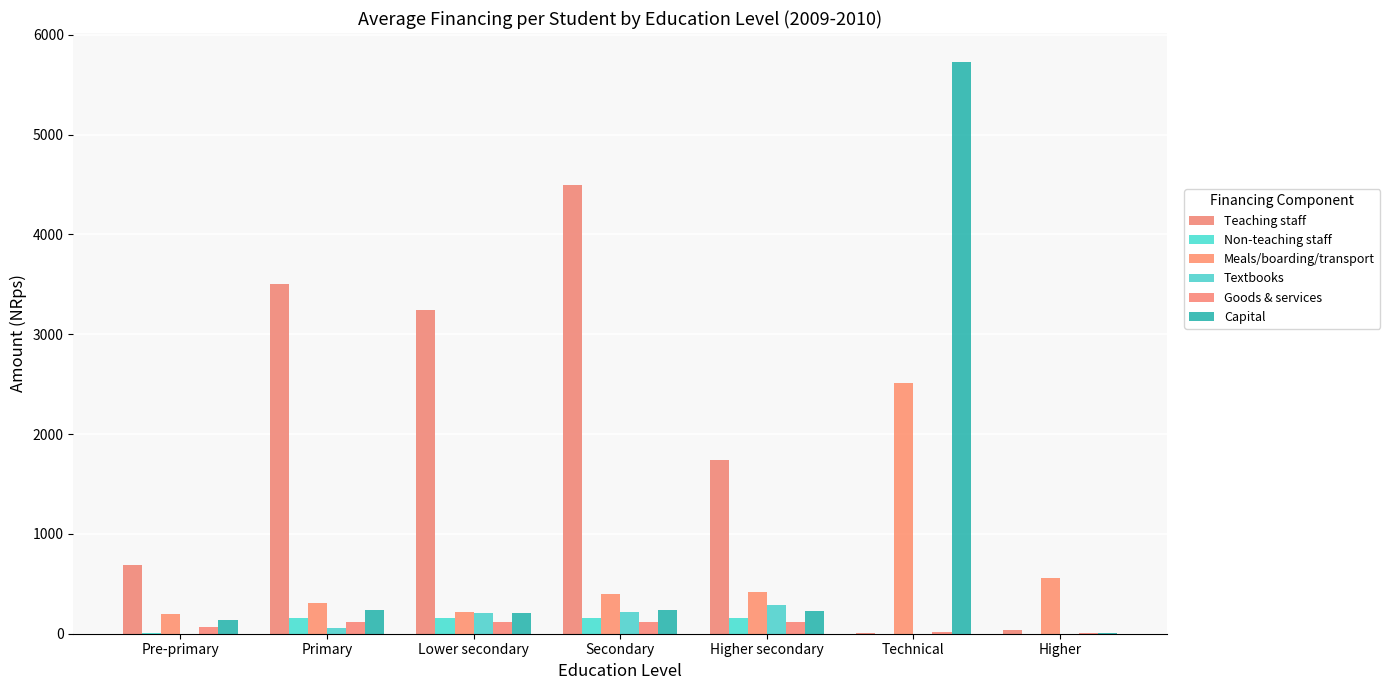

Reading left to right, extract all data points from this chart.

Teaching staff: 684	3507	3241	4493	1737	12	40
Non-teaching staff: 4	161	162	158	159	0	0
Meals/boarding/transport: 198	311	215	401	413	2514	556
Textbooks: 0	55	207	220	290	0	0
Goods & services: 64	115	115	113	114	17	3
Capital: 136	233	205	233	223	5730	10